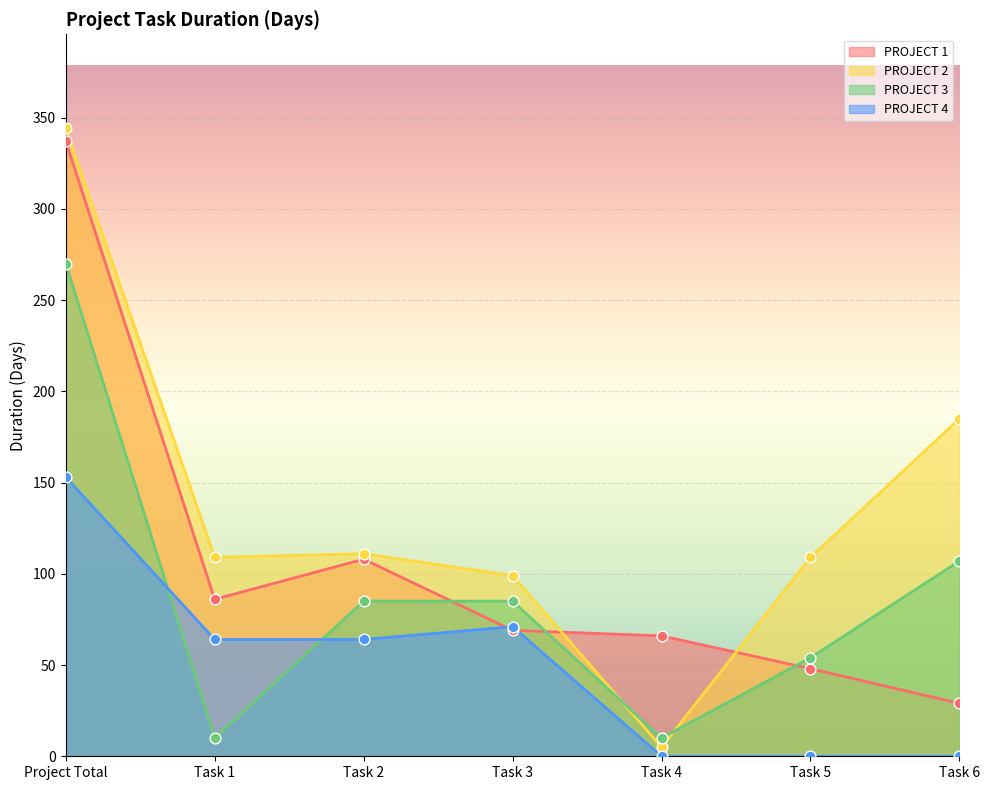

Which series contains the lowest Y value?

PROJECT 4